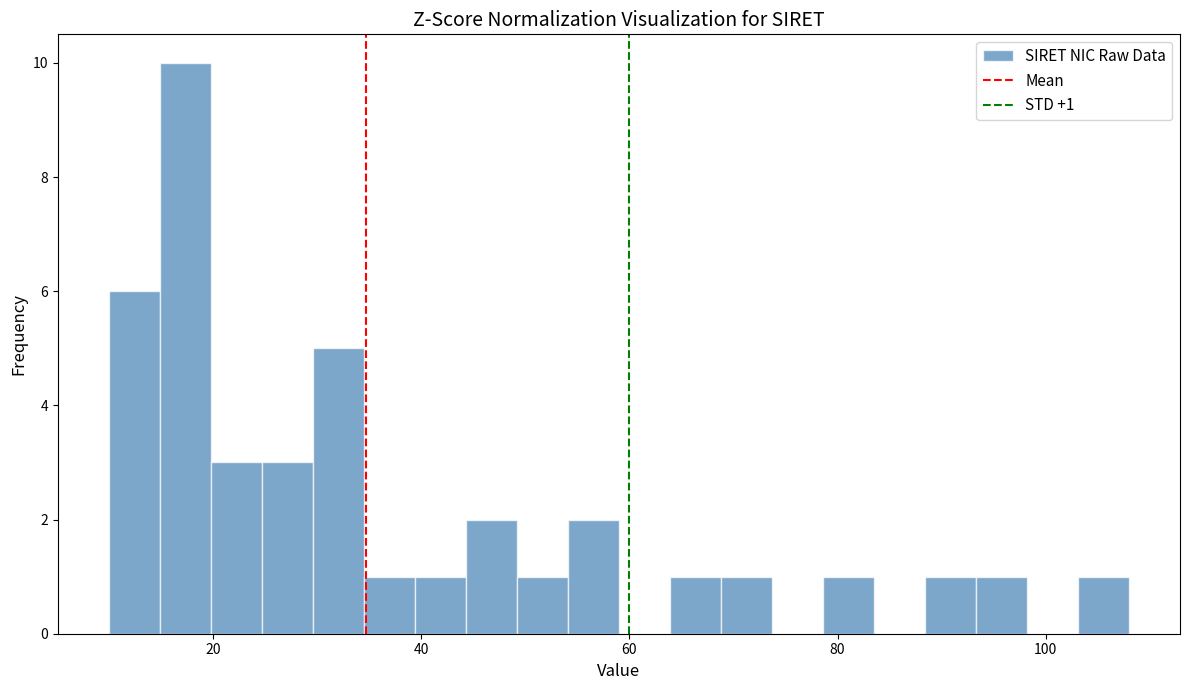

Read against the x-axis, roughly where is the centre of the tallest bar?

18